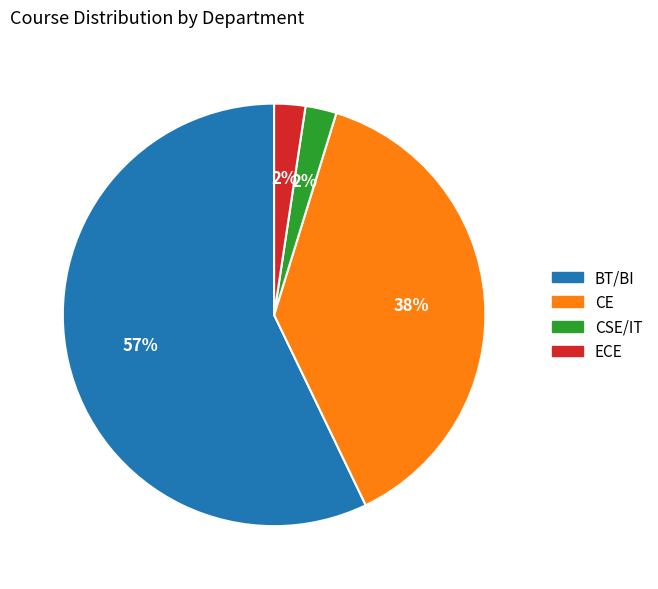

Does any single category account for the majority?

Yes